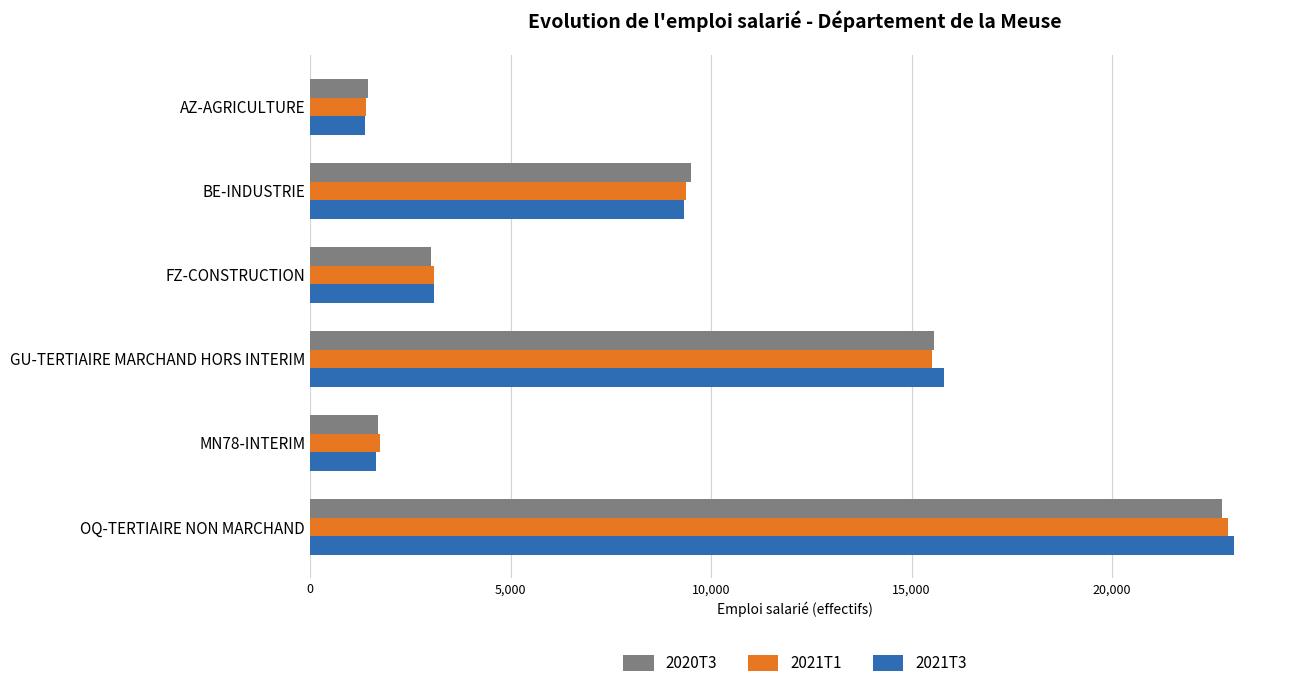

Is it true that 2020T3 equals 1453.2 at AZ-AGRICULTURE?

True